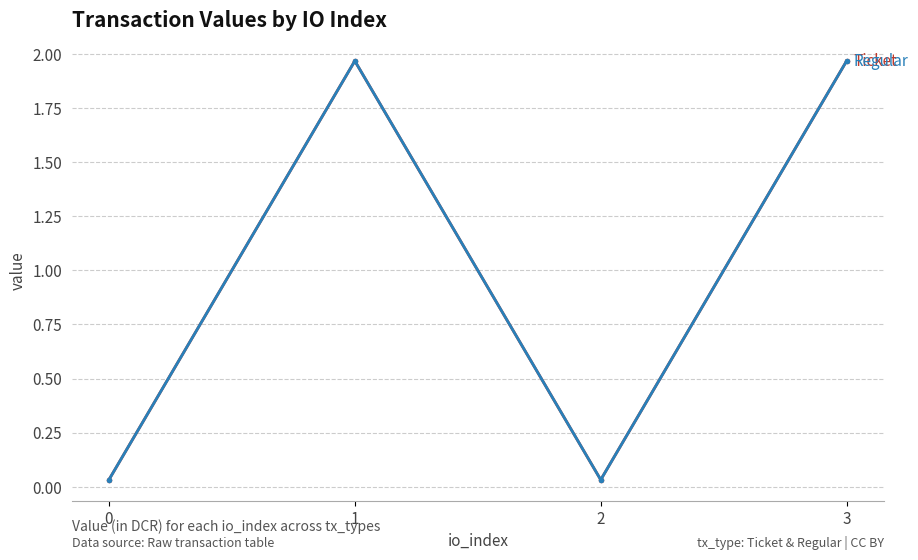

Between 1 and 2, which is larger?

1